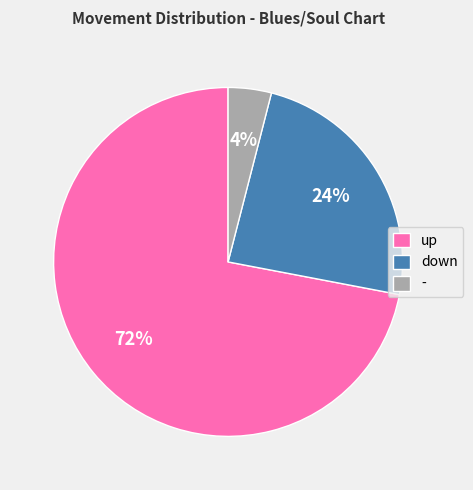

To the nearest percent, what is the difference between the down and - slice percentages?

20%